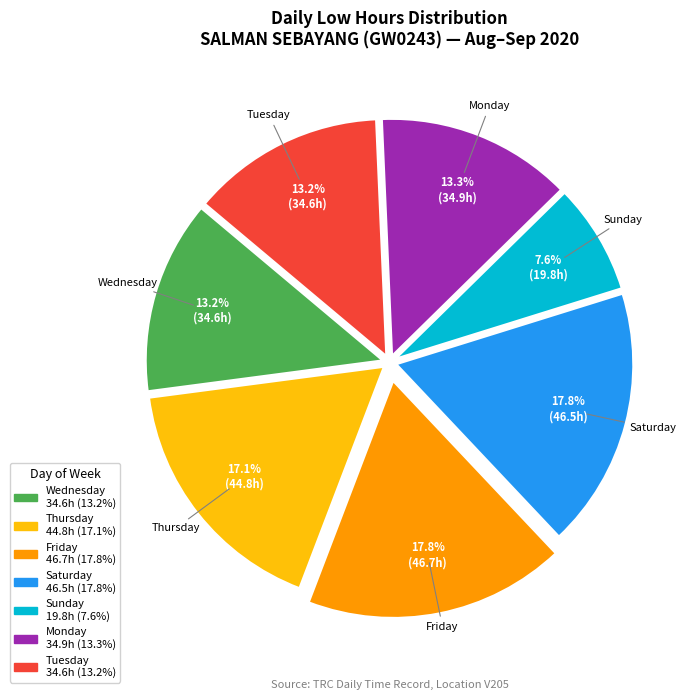

Is there a majority slice in this chart?

No